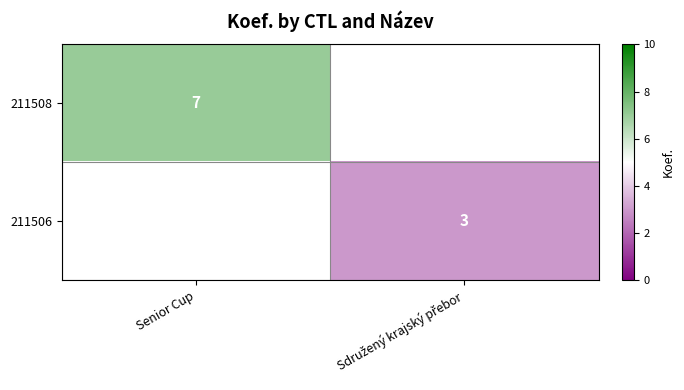

True or false: 211508 has a value of 7.0 at Senior Cup.

True